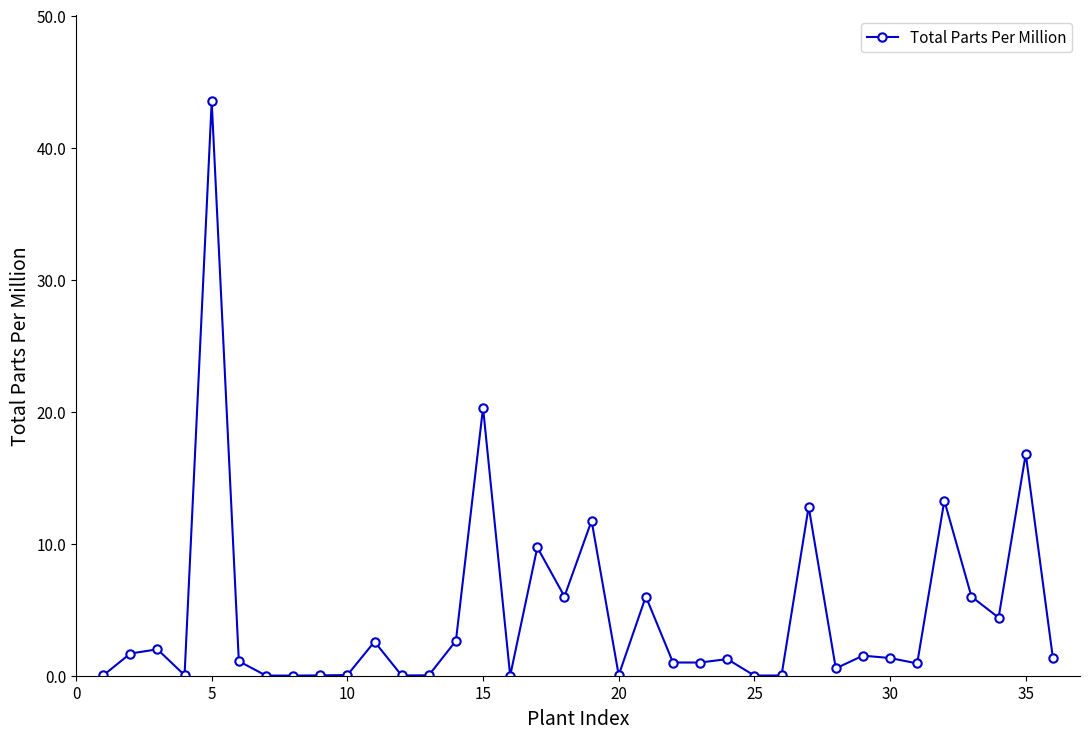

True or false: the data has more than 1 interior local peaks.

True